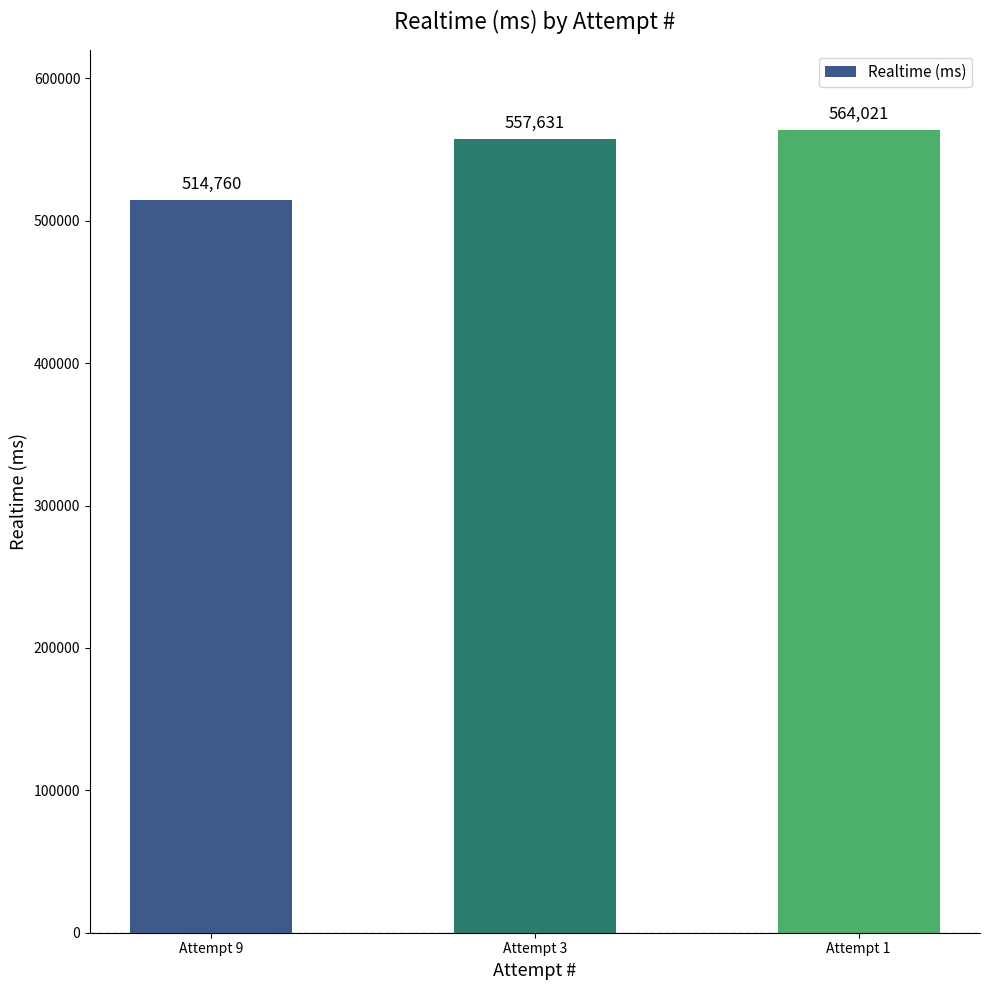

Rank the categories by value from lowest to highest.

Attempt 9, Attempt 3, Attempt 1